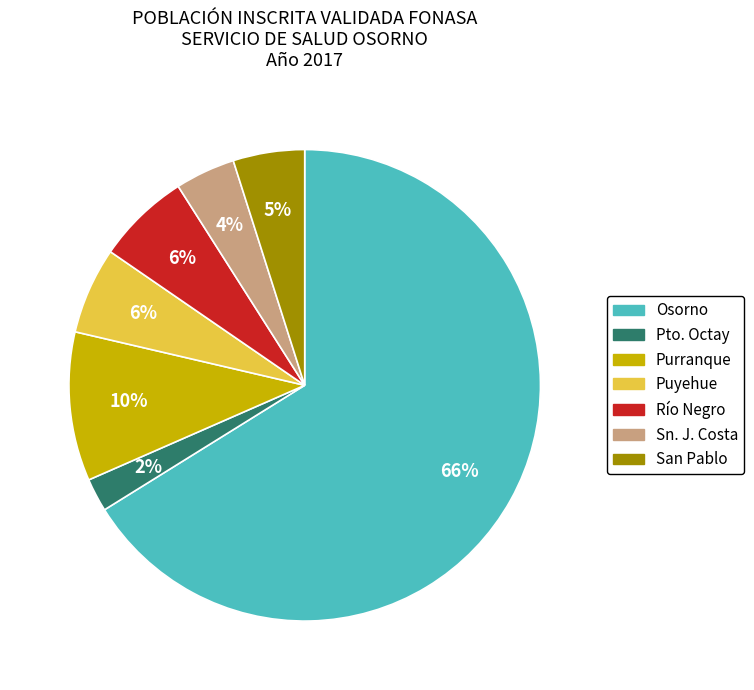

What is the largest slice in the pie chart?

Osorno